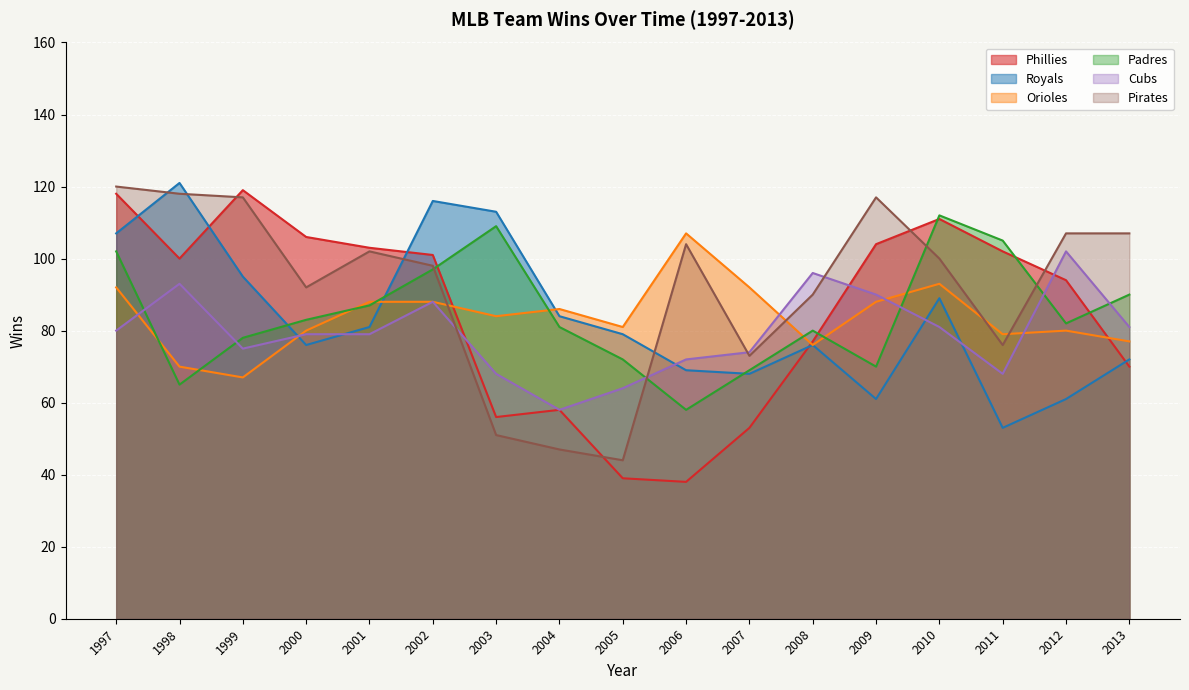

What is the minimum value shown in the chart?

38